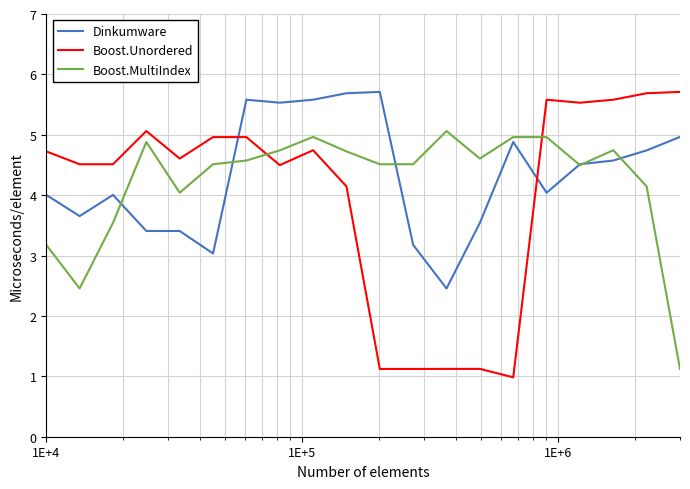

What is the lowest value of the Boost.Unordered series?

1.0